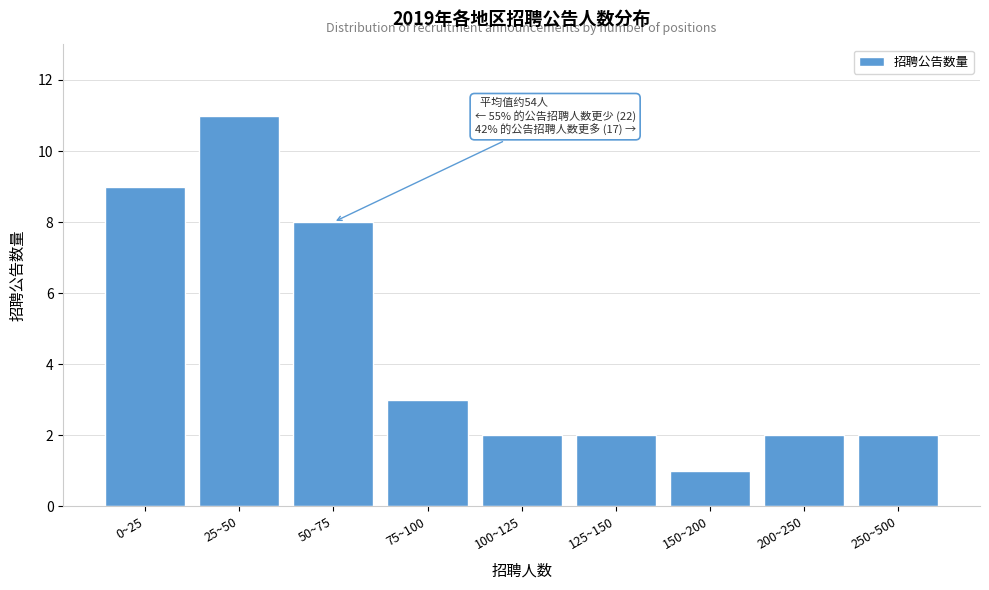

Reading right to left, extract all data points from this chart.

250~500=2	200~250=2	150~200=1	125~150=2	100~125=2	75~100=3	50~75=8	25~50=11	0~25=9